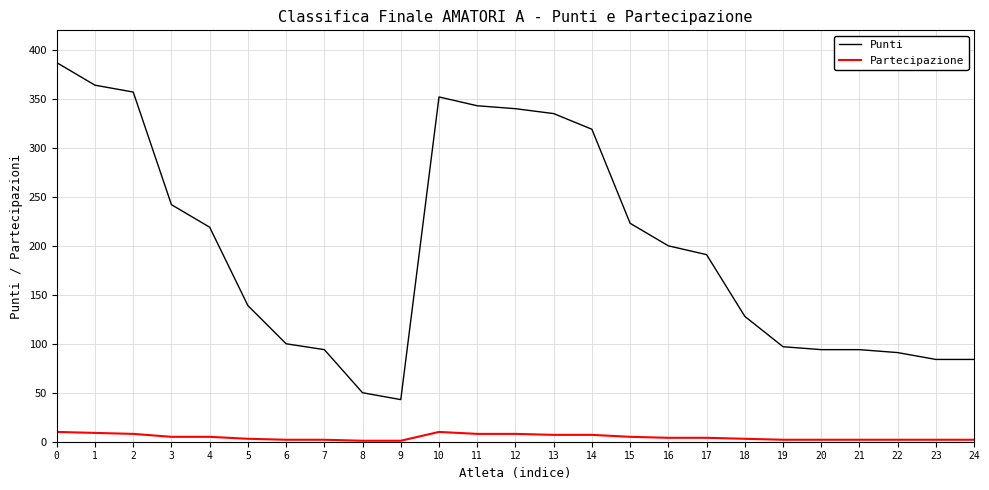

What is the spread (max minus min) of values at 13?

328